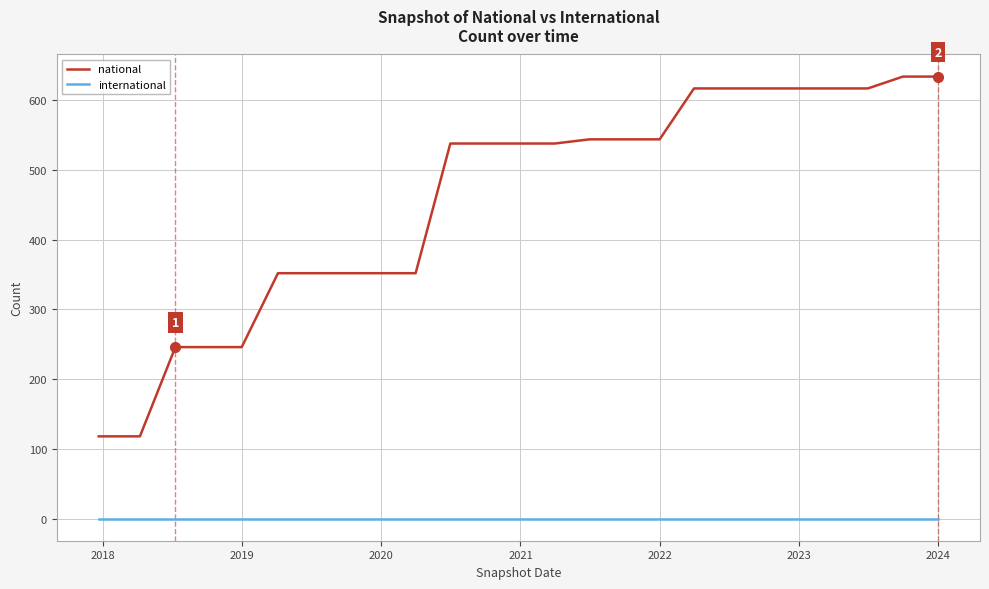

Which series has the widest spread of values?

national